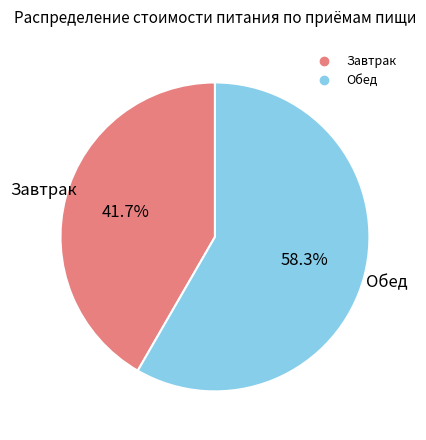

To the nearest percent, what is the difference between the Завтрак and Обед slice percentages?

17%